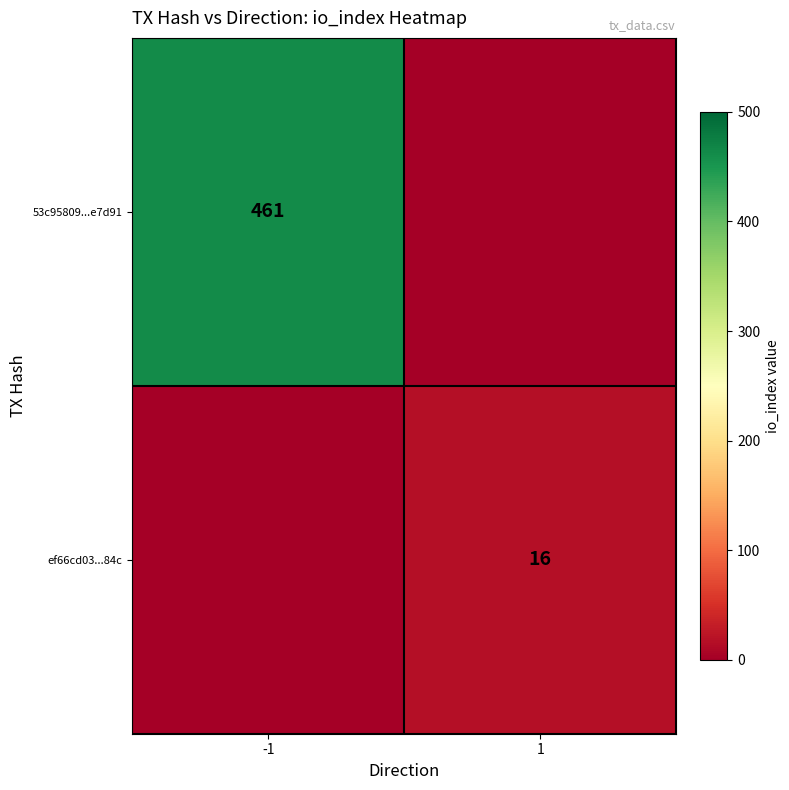

The value of 53c95809...e7d91 at -1 is 461. True or false?

True